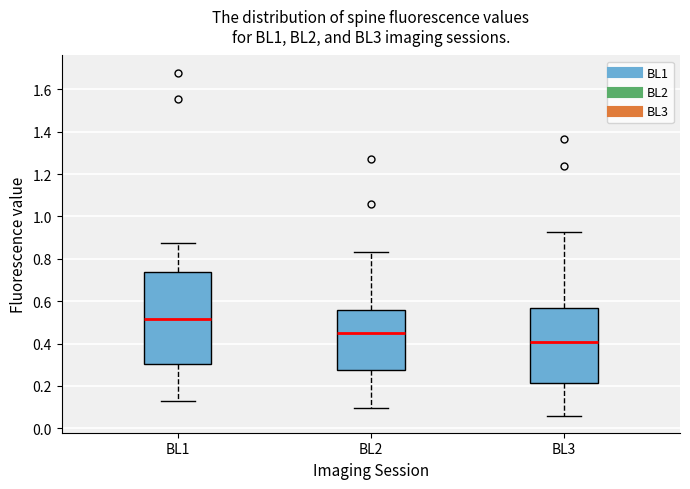

Which box's median line is the lowest?

BL3